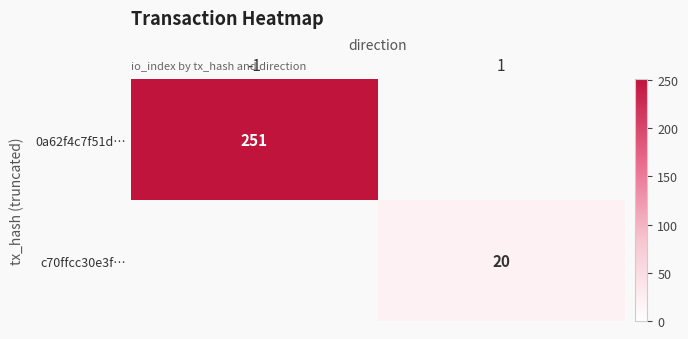

The value of c70ffcc30e3f… at 1 is 20. True or false?

True